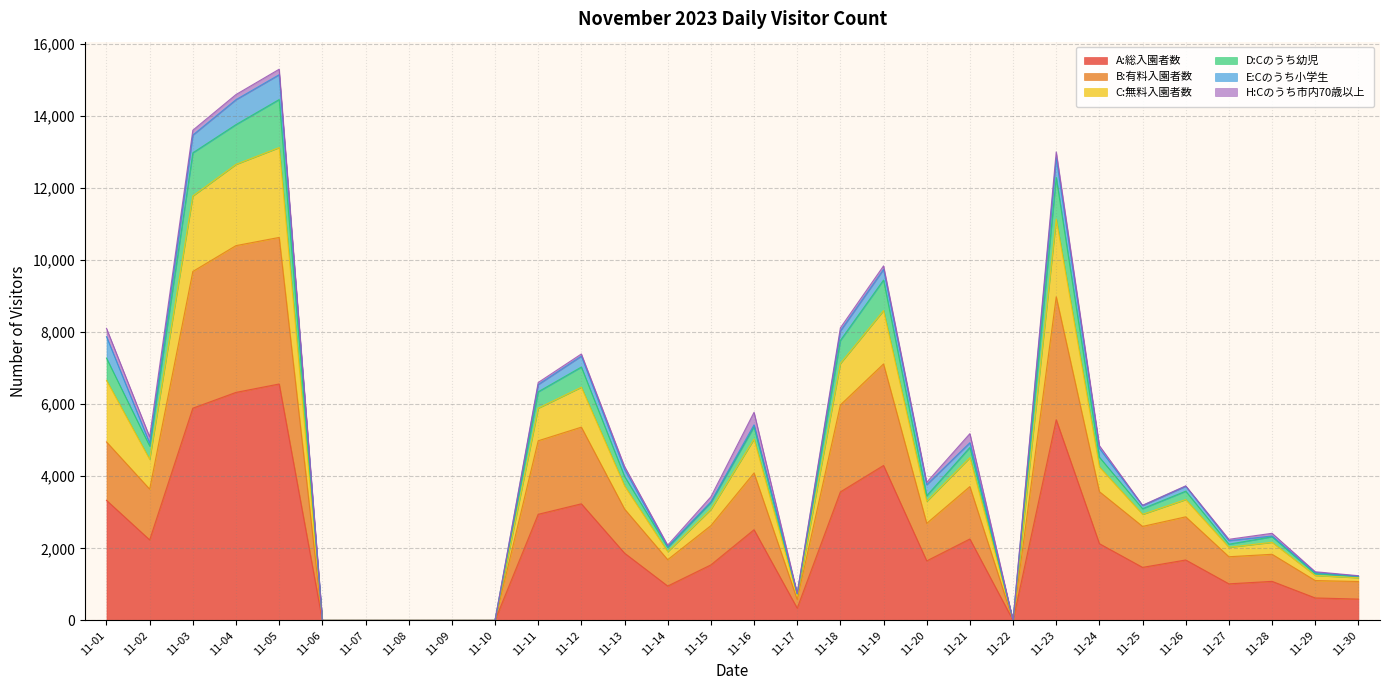

What is the maximum value for A:総入園者数?

6557